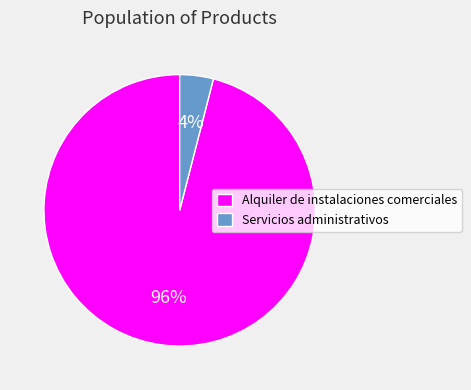

True or false: Alquiler de instalaciones comerciales accounts for 96% of the total.

True